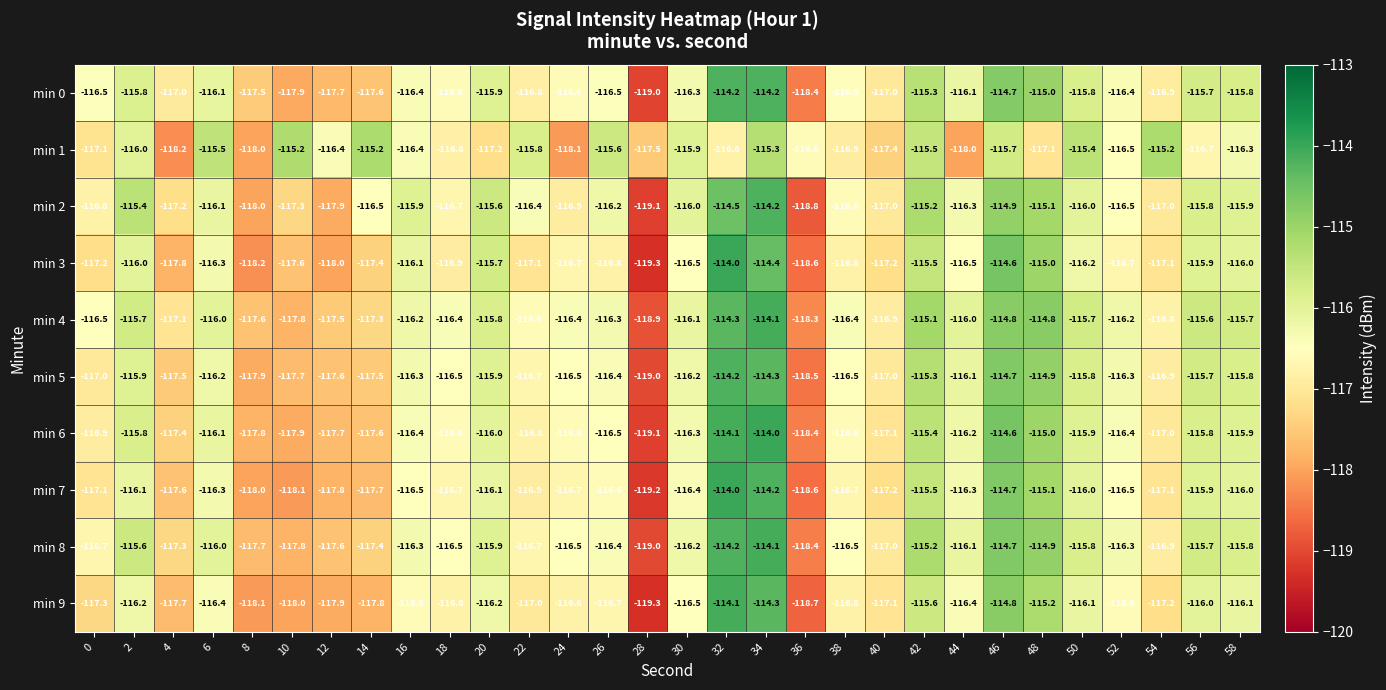

What is the difference between the highest and lowest values at 26?

1.2